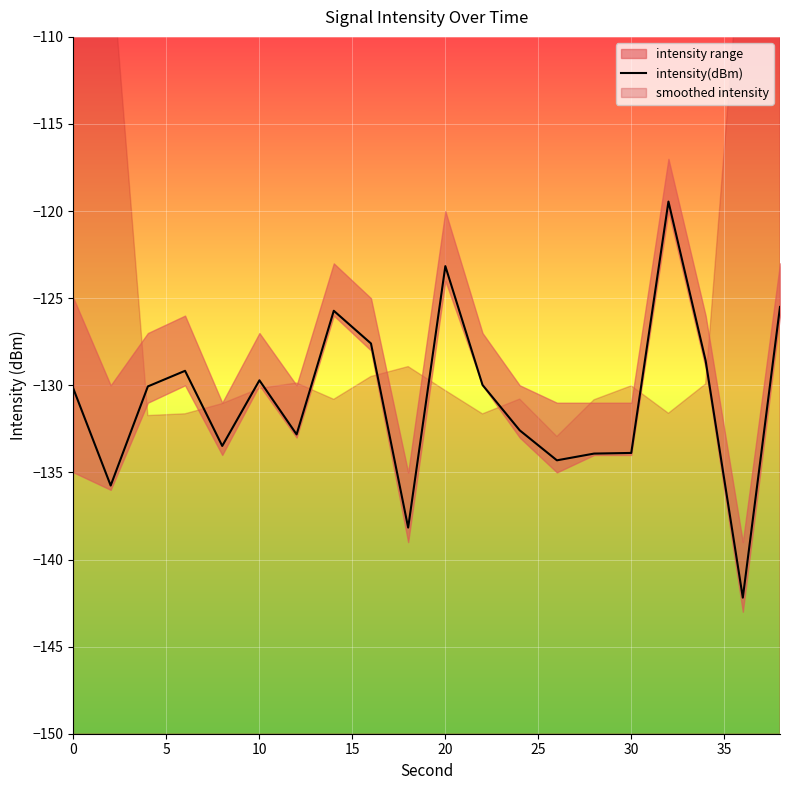

What is the difference between the maximum and minimum values?

22.7